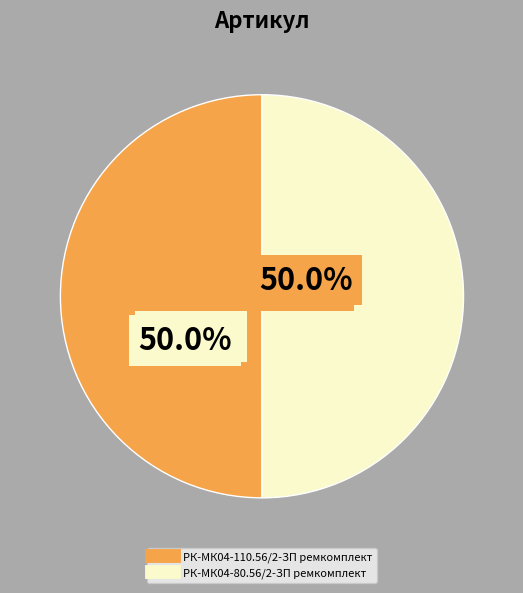

What percentage is the РК-МК04-80.56/2-ЗП ремкомплект slice, to the nearest percent?

50%